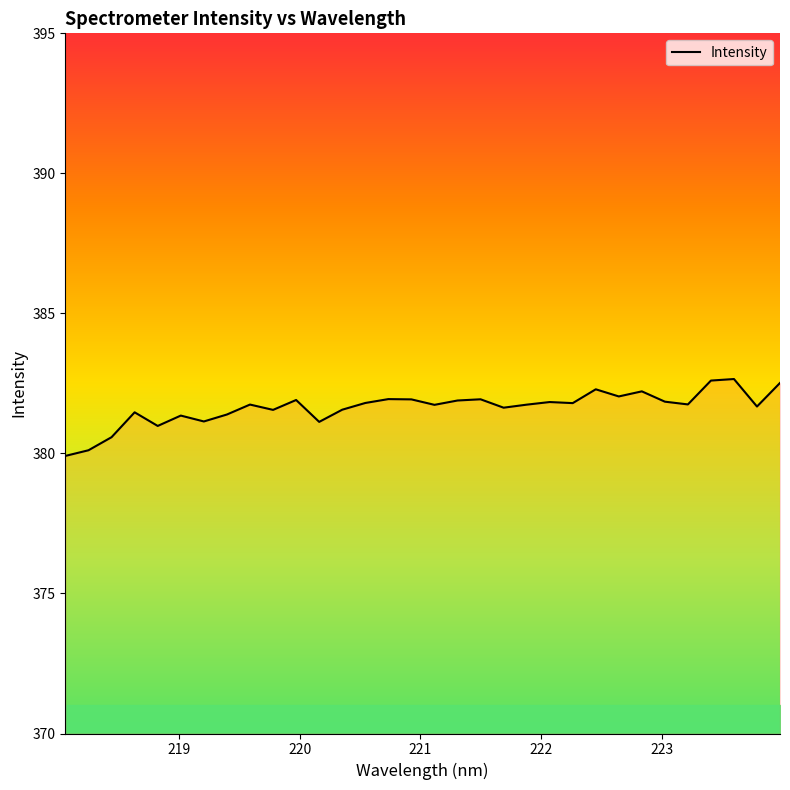

How many lines are shown in the chart?

1